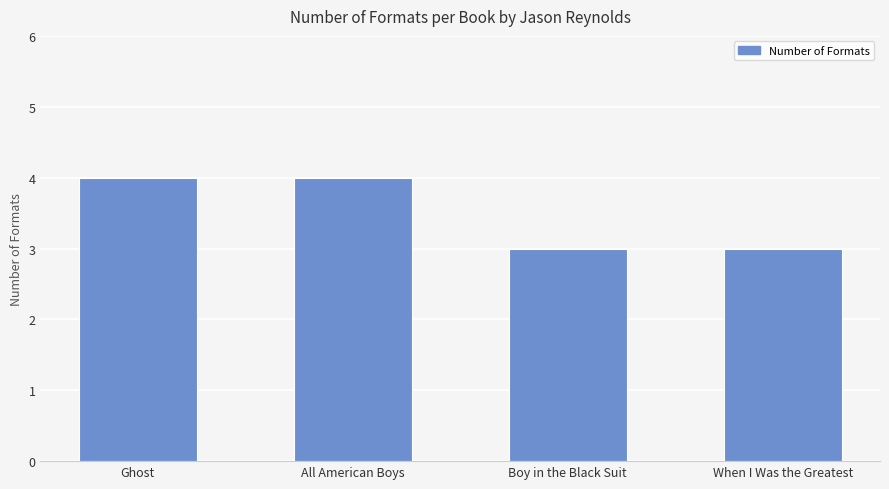

The value at When I Was the Greatest is 3. True or false?

True